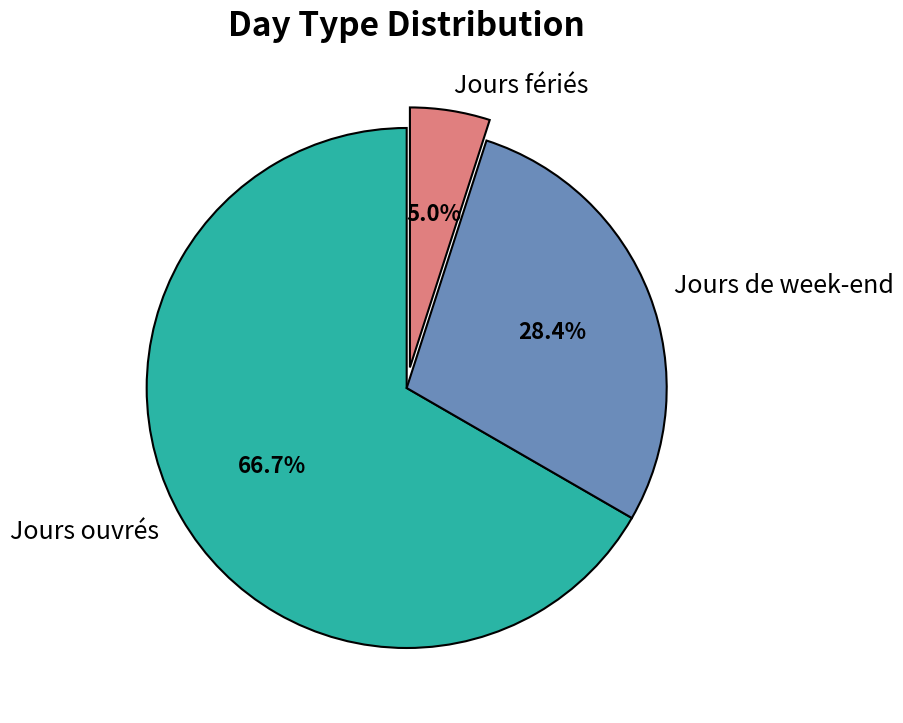

Do Jours de week-end and Jours fériés together represent more than half of the pie?

No